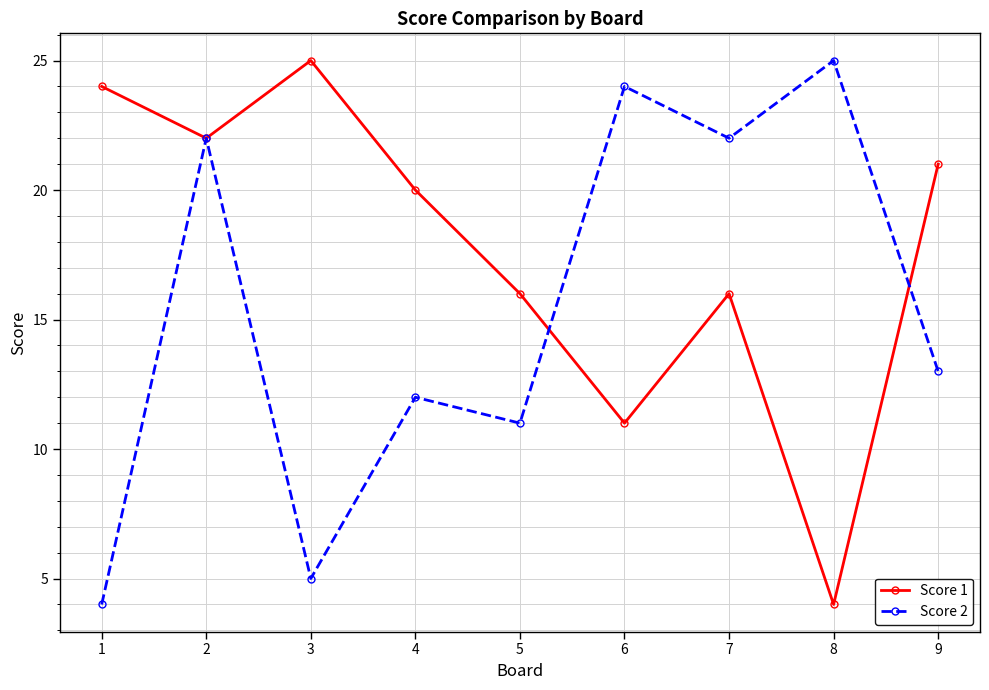

What is the value of the Score 1 point at the 9th from the left?

21